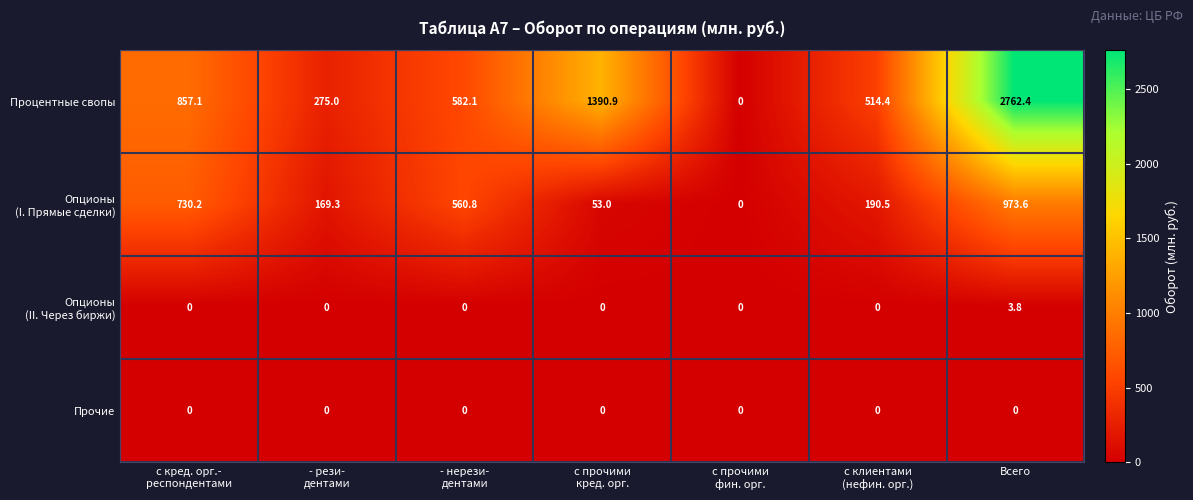

Which series has the widest spread of values?

Процентные свопы